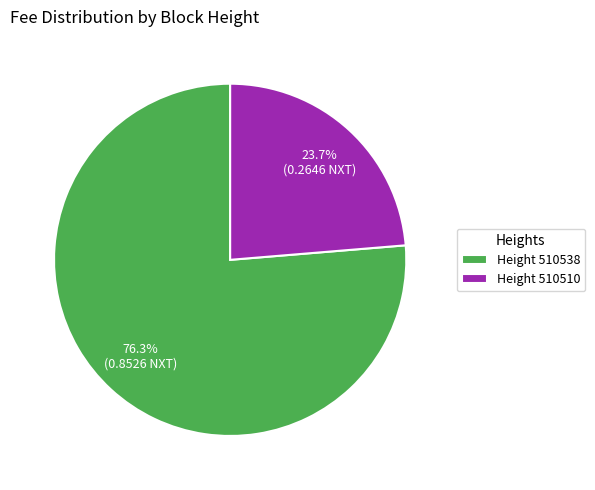

Combined, what portion of the pie is Height 510538 and Height 510510?

100.0%